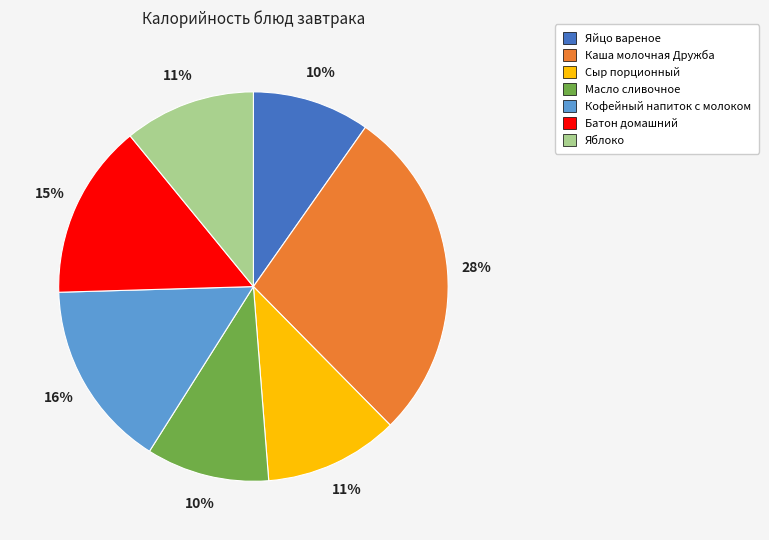

Approximately how many times larger is the value at Каша молочная Дружба compared to Батон домашний?

1.9